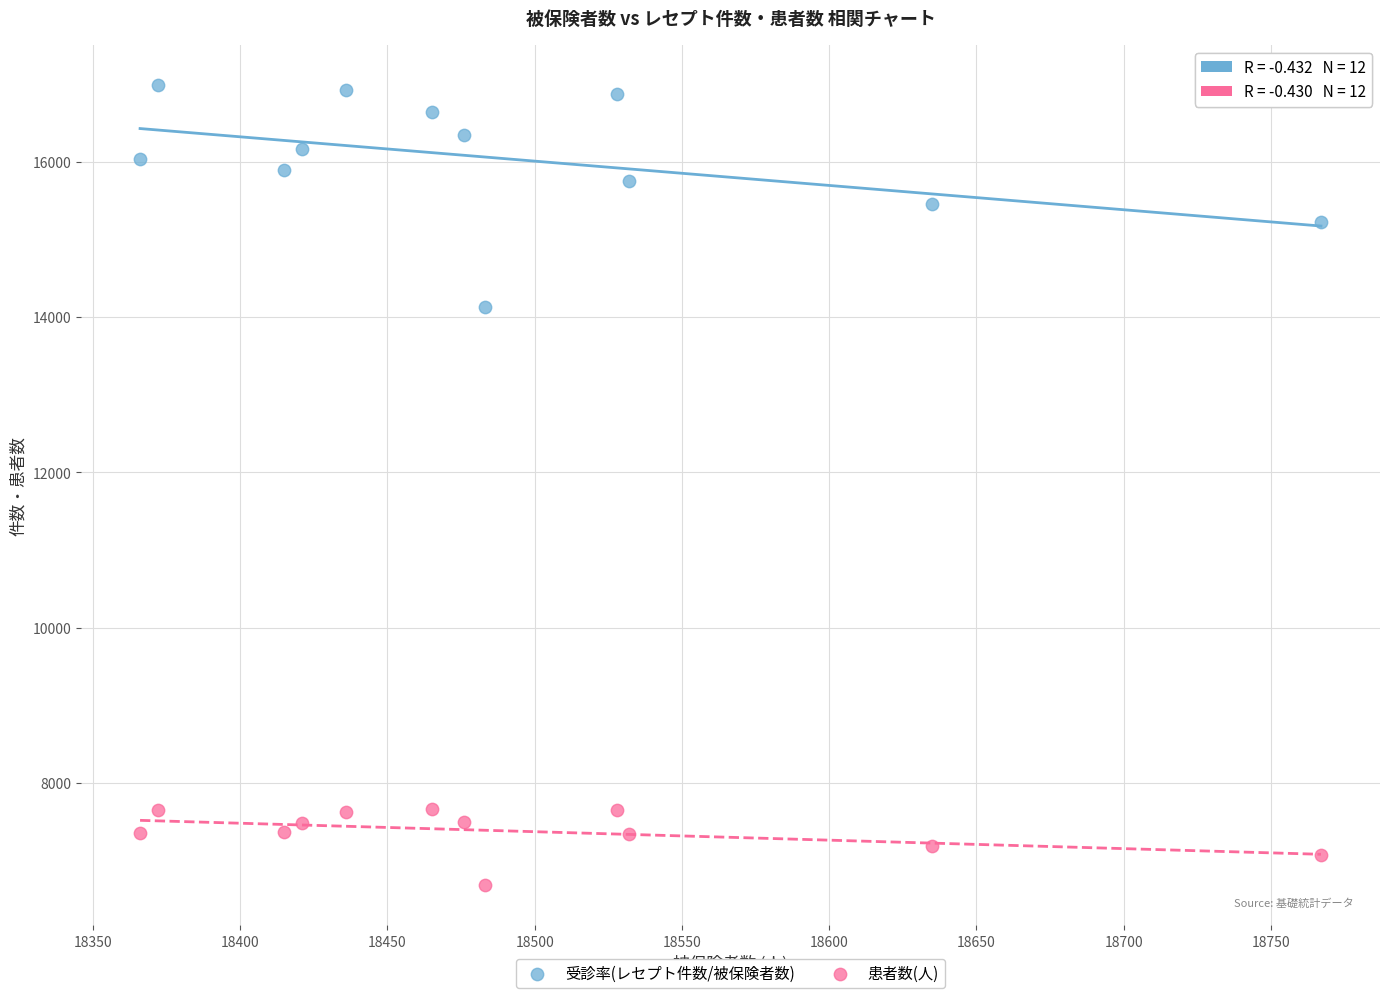

Across all series, what Y value is closest to 11836?

14135